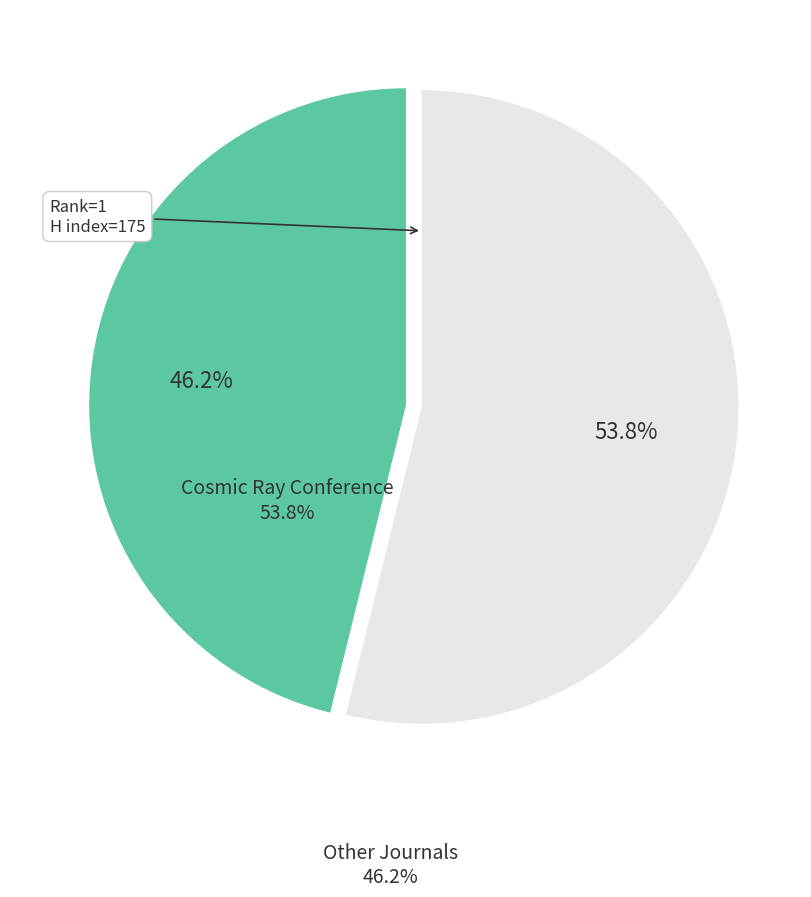

What is the majority slice?

Cosmic Ray Conference